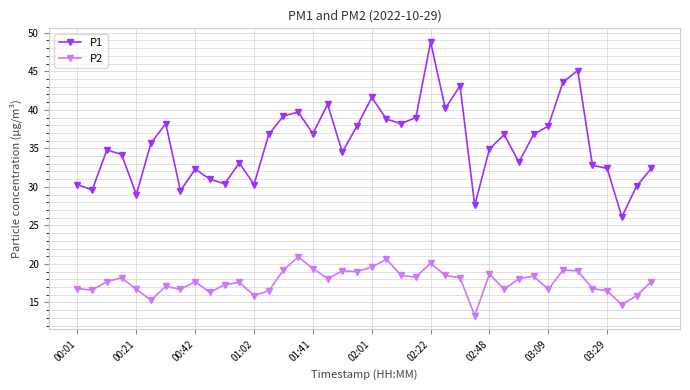

What is the maximum value shown in the chart?

48.8